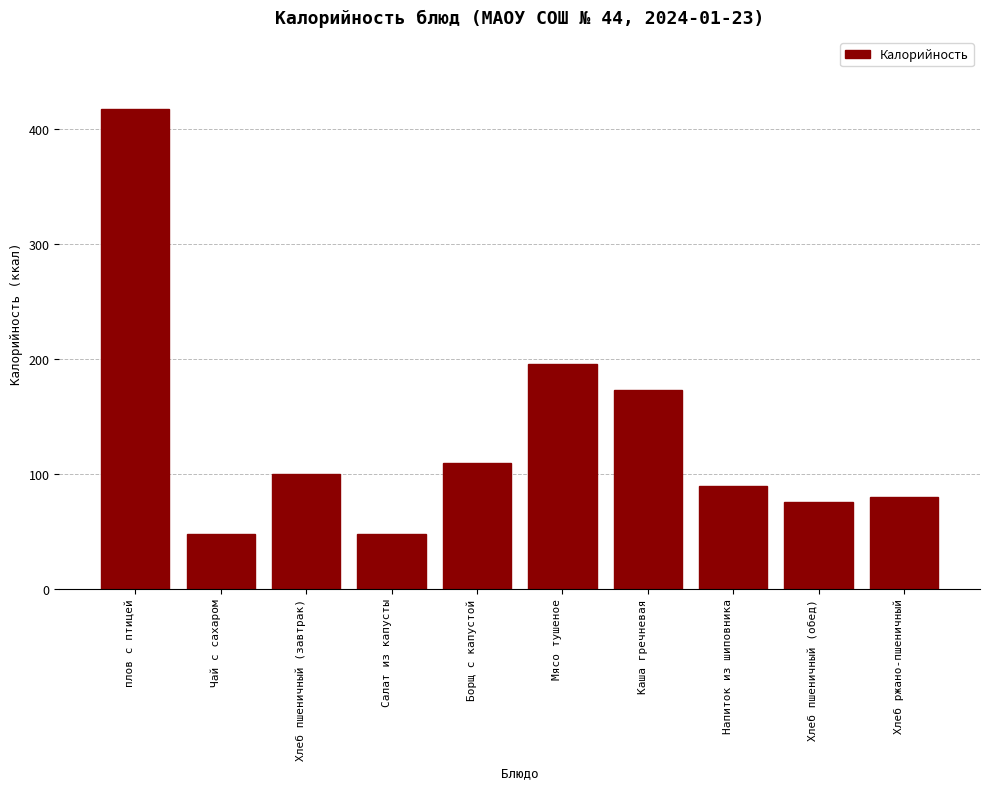

Reading left to right, what are all the values shown in this chart?

плов с птицей=417	Чай с сахаром=48	Хлеб пшеничный (завтрак)=100	Салат из капусты=48	Борщ с капустой=109	Мясо тушеное=195	Каша гречневая=173	Напиток из шиповника=89	Хлеб пшеничный (обед)=75	Хлеб ржано-пшеничный=80